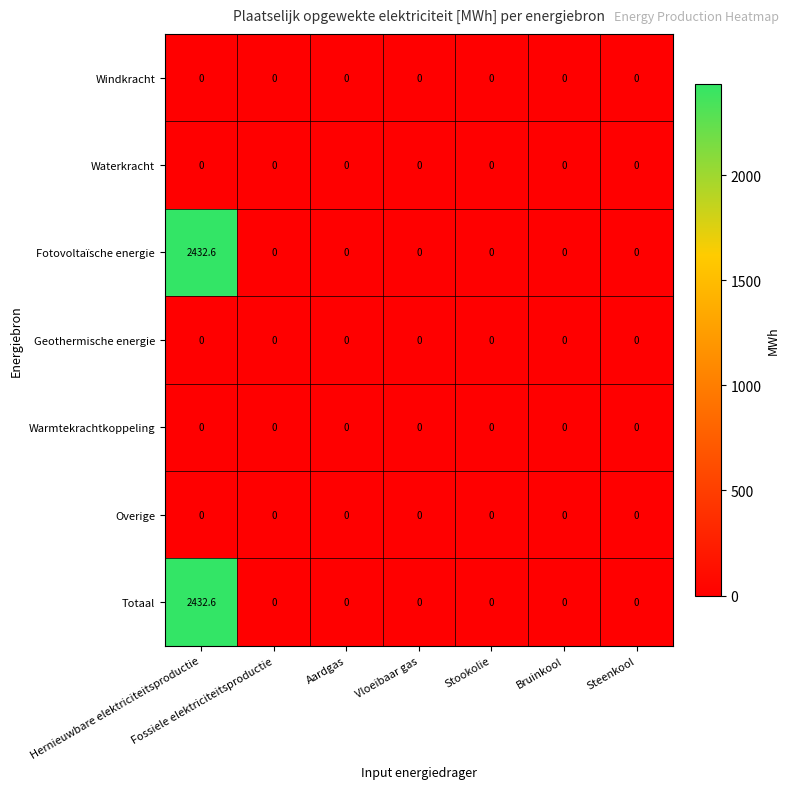

The Geothermische energie series shows 0.0 at Vloeibaar gas. True or false?

True